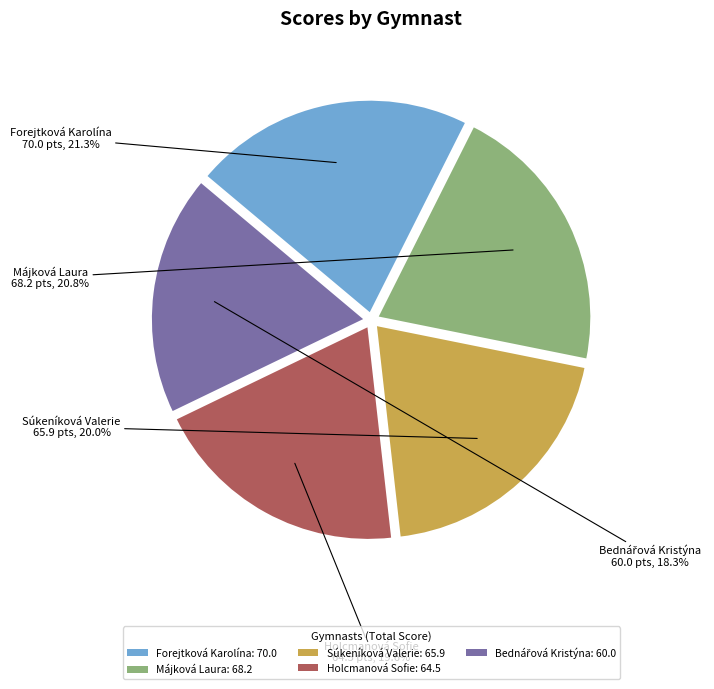

What percentage do Holcmanová Sofie: 64.5 and Forejtková Karolína: 70.0 together represent?

40.9%